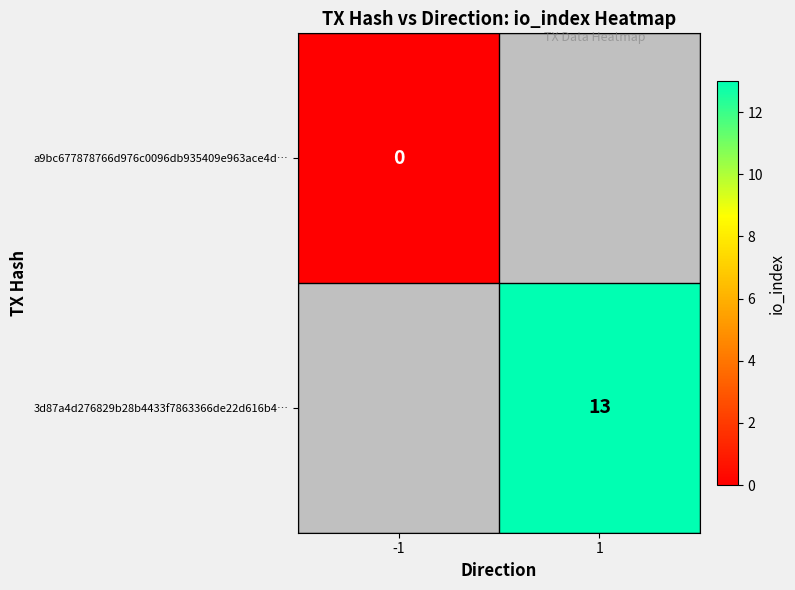

The 3d87a4d276829b28b4433f7863366de22d616b4… series shows 13 at 1. True or false?

True